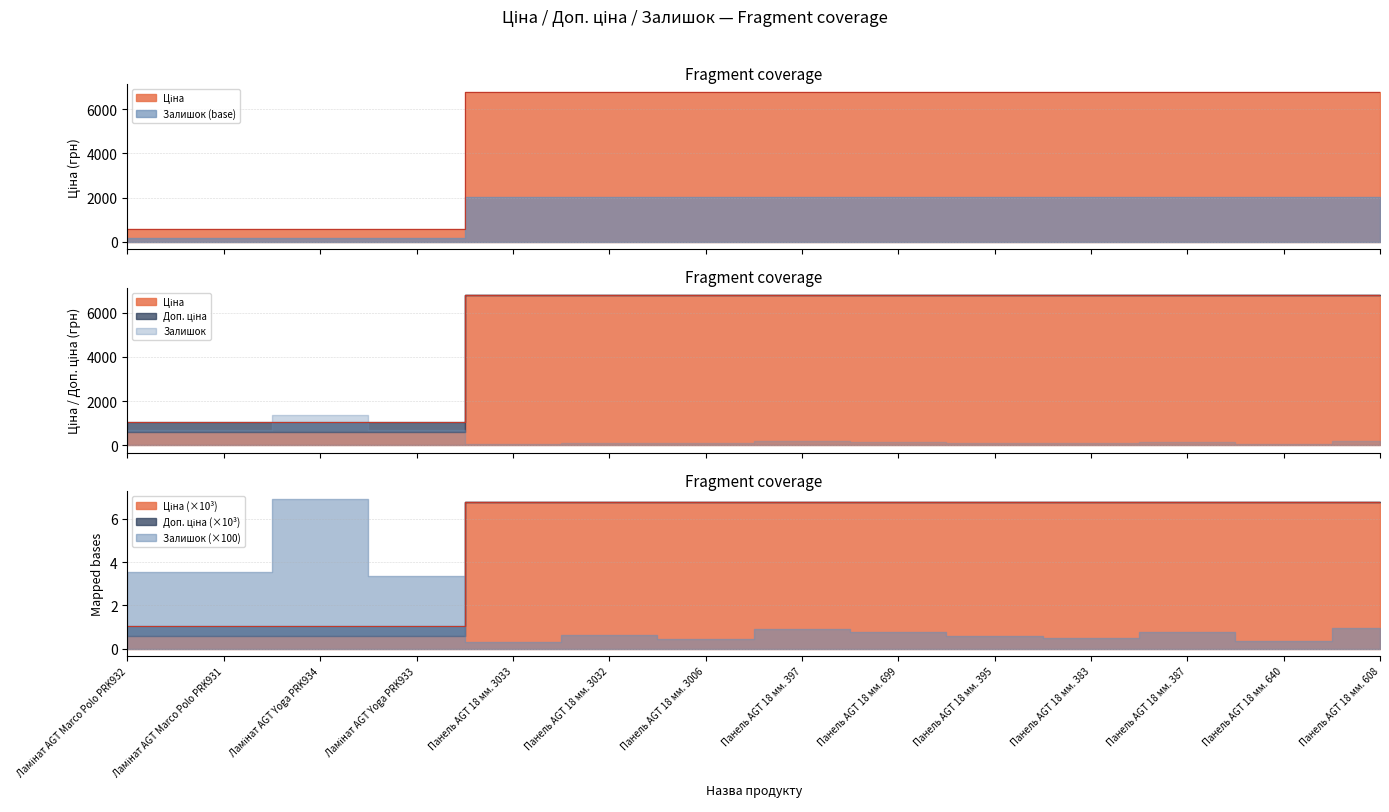

The value of Ціна at Ламінат AGT Marco Polo PRK931 is 266.9. True or false?

False